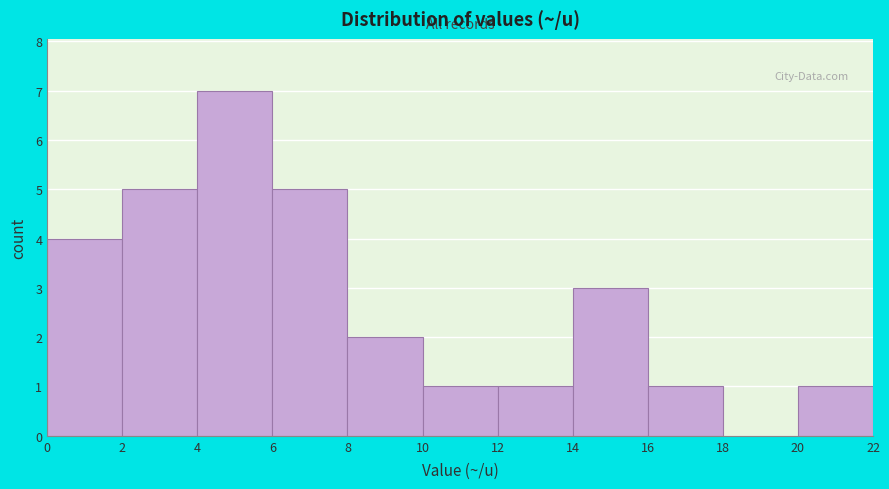

How tall is the bar that spans 14 to 16 on the x-axis? The values are not printed on the chart, so give them approximately, as read against the axis.

3